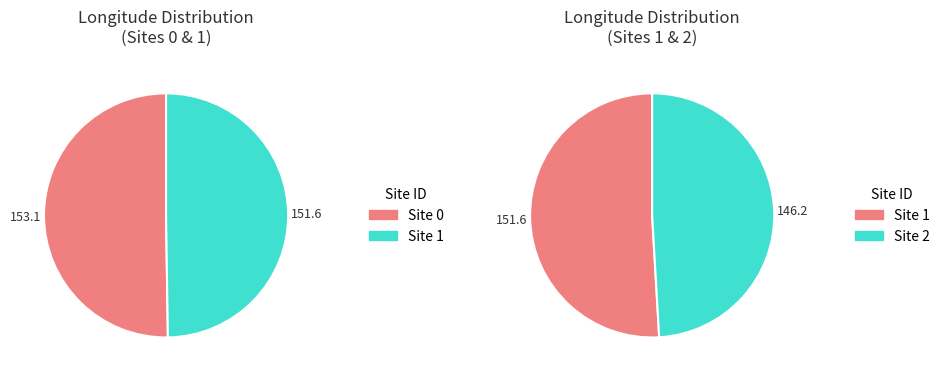

What is the smallest slice in the pie chart?

2